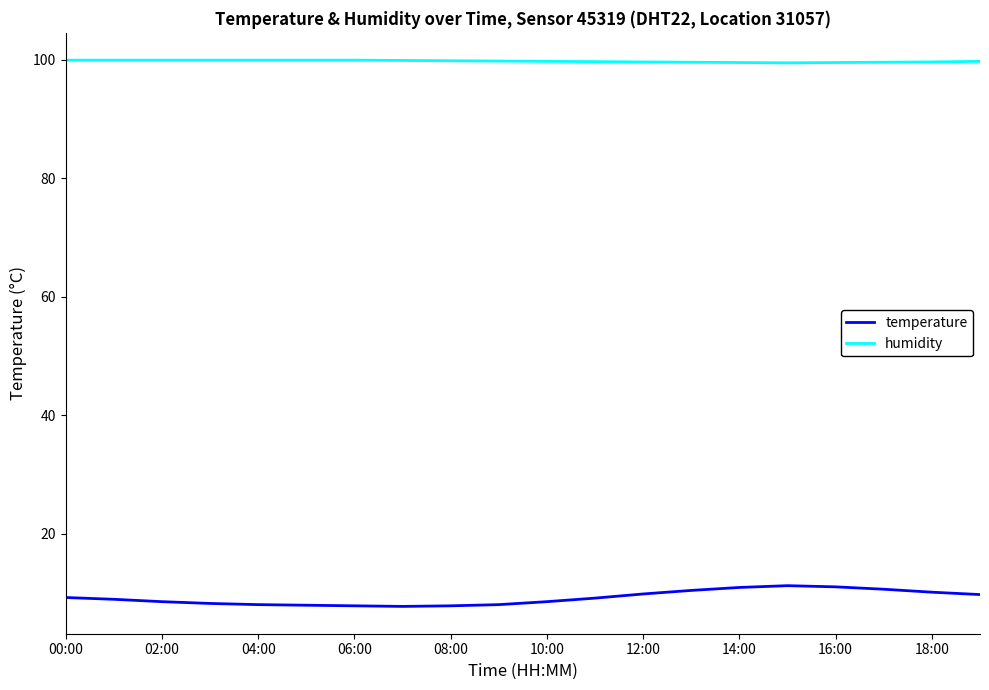

What is the highest value of the humidity series?

99.9